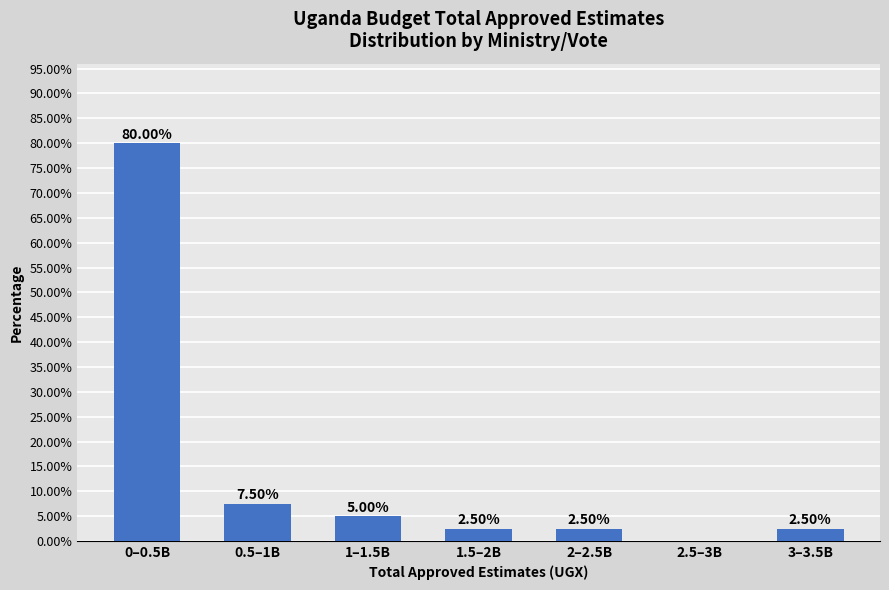

Between 2.5–3B and 1–1.5B, which is larger?

1–1.5B